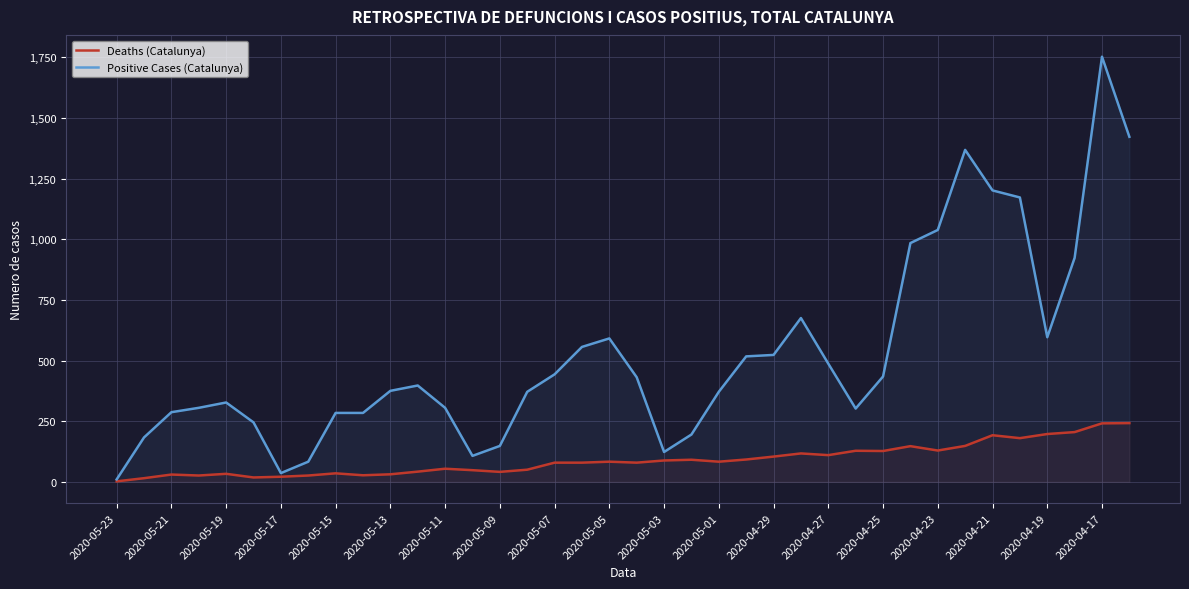

True or false: Positive Cases (Catalunya) has more than 2 interior local peaks.

True